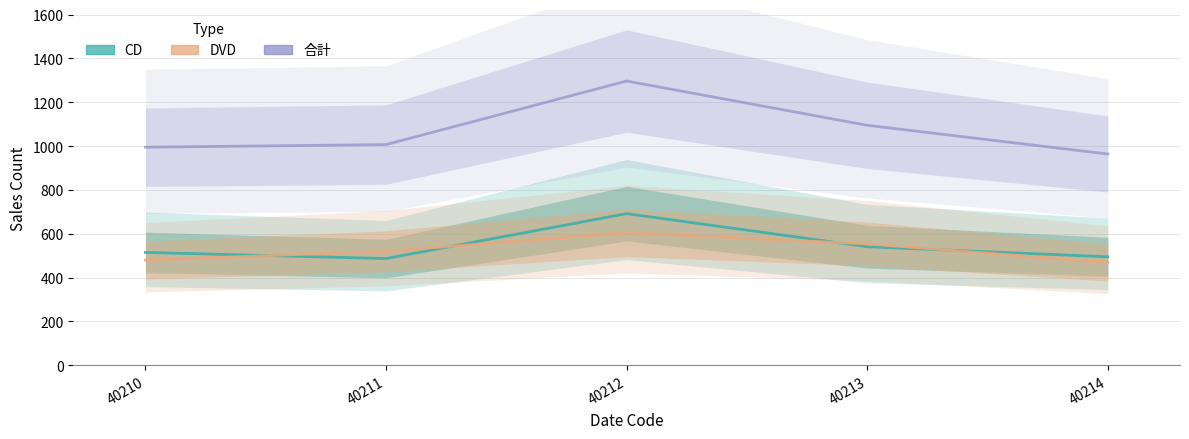

At 40213, list the series in order from smallest to largest.

CD, DVD, 合計